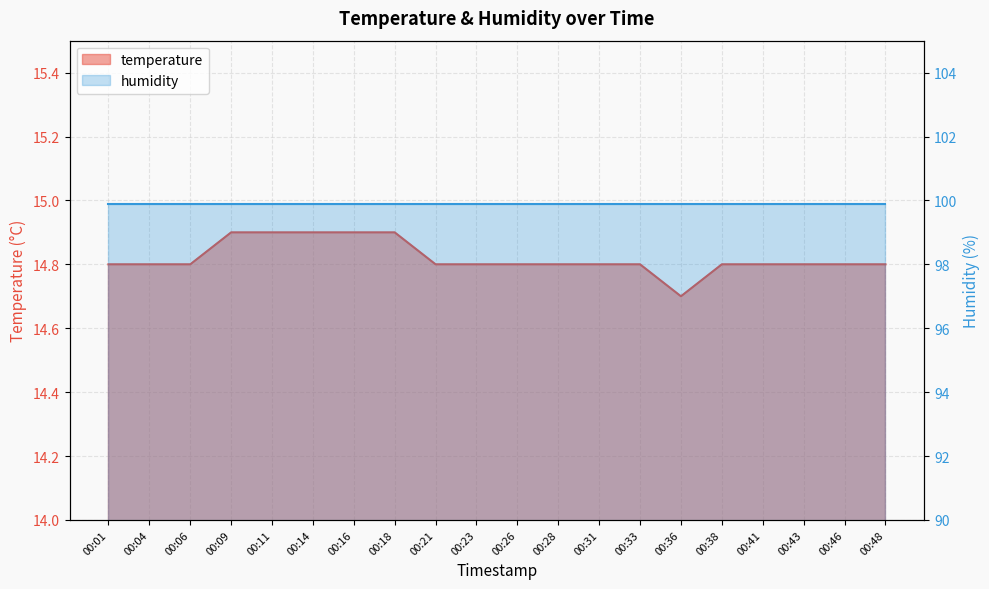

Between 00:36 and 00:01, which is larger?

00:01